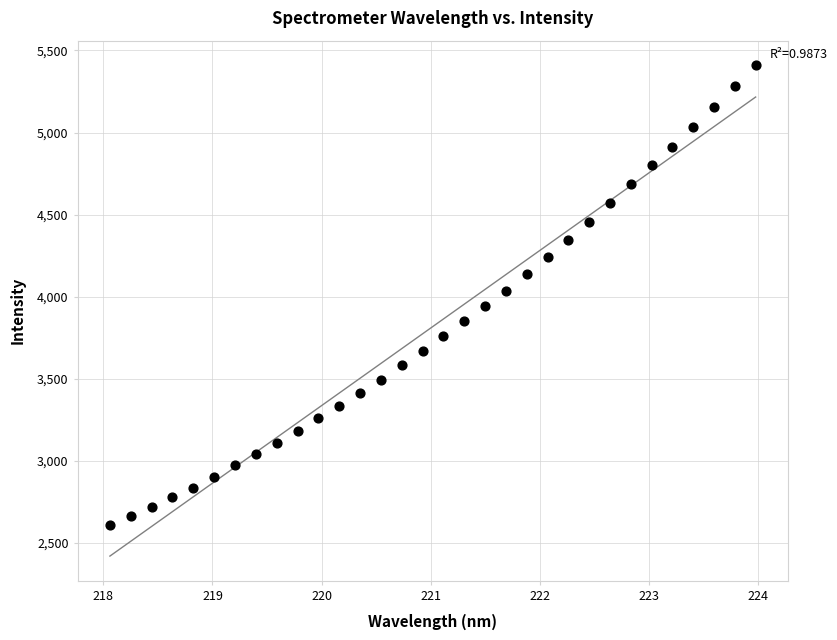

What is the range of X values (max minus min)?

5.9